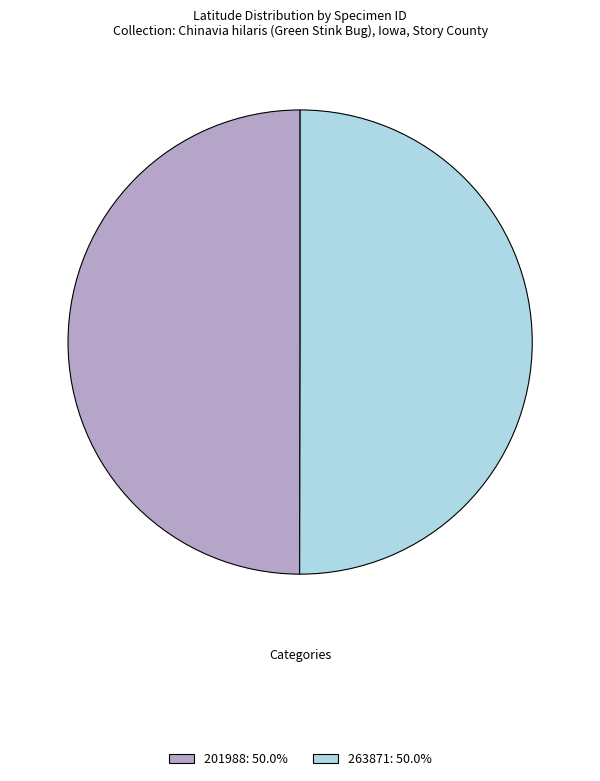

Do 201988 and 263871 together represent more than half of the pie?

Yes